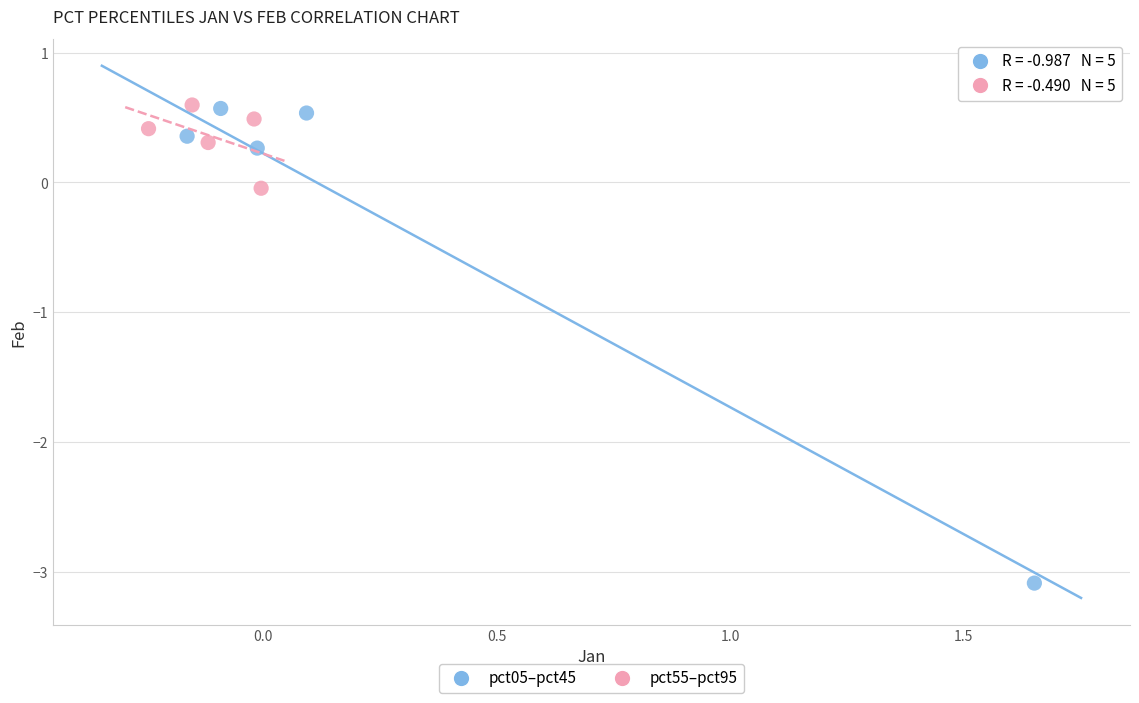

Which series has the largest Y range (max minus min)?

pct05–pct45